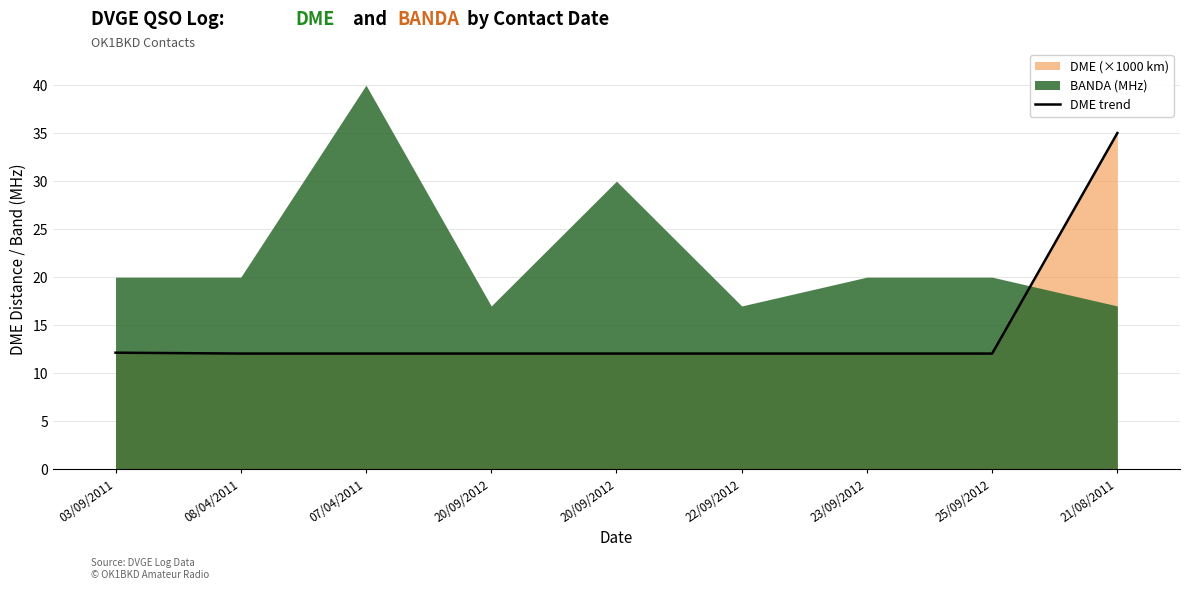

What is the ratio of the value at 20/09/2012 to the value at 07/04/2011?

1.0